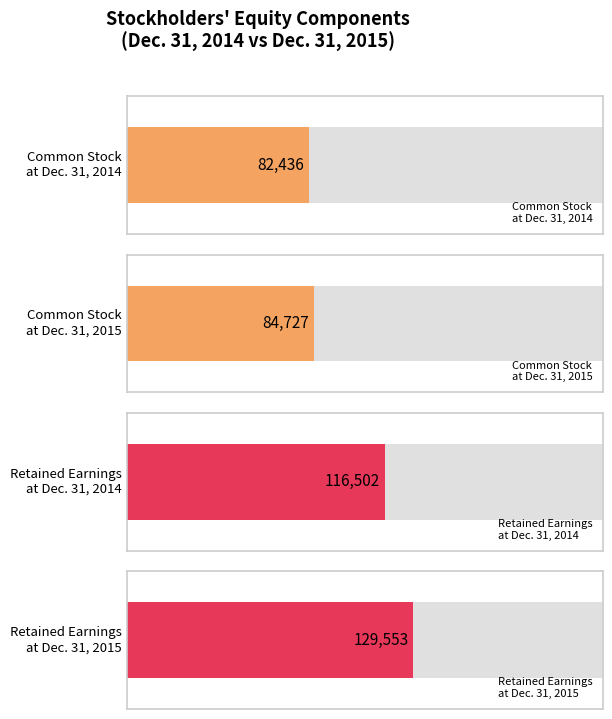

What is the average value of the Common Stock series?

83582